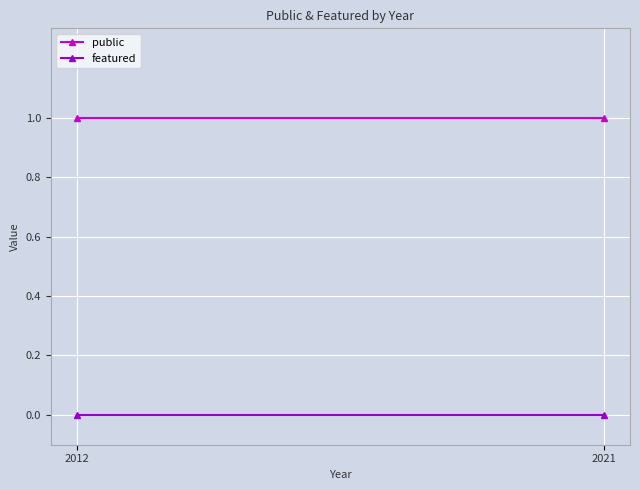

The public series shows 1 at 2021. True or false?

False